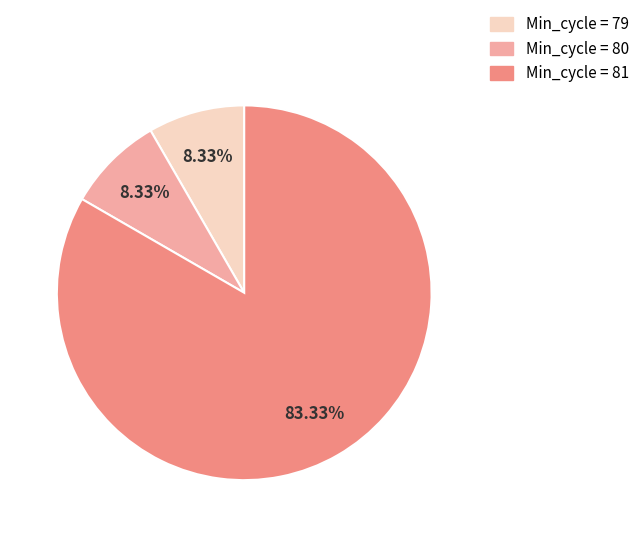

Is there any slice that represents more than half of the pie?

Yes